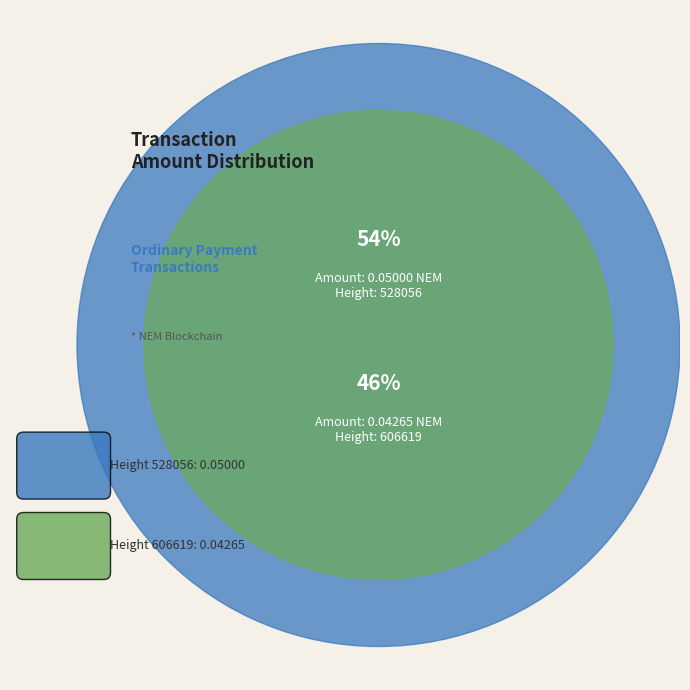

To the nearest percent, what portion does 606619 represent?

46%